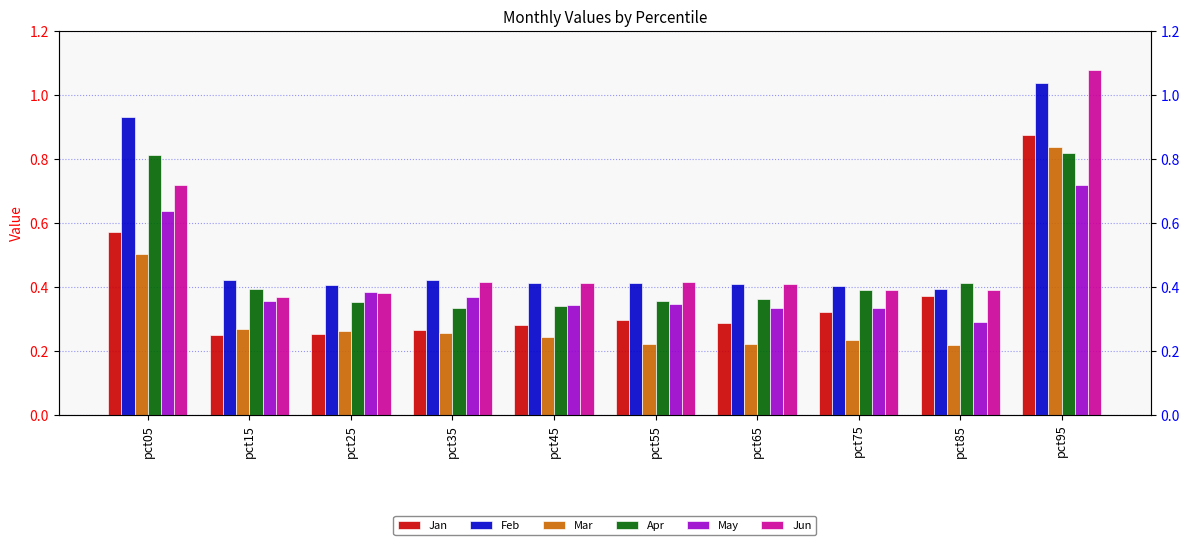

The Jun series shows 0.5 at pct15. True or false?

False